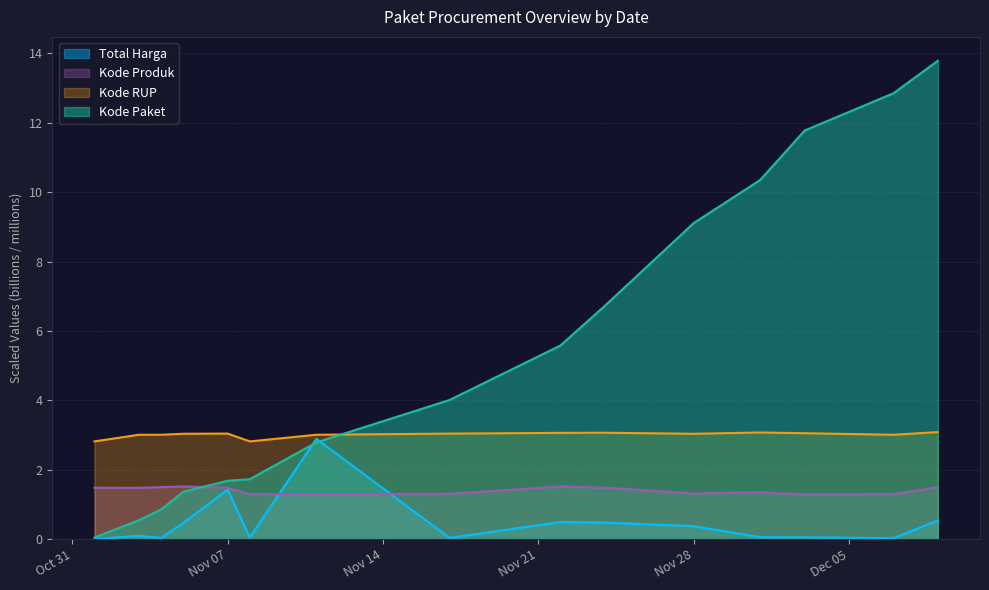

Which series has the largest total across all categories?

Kode Paket